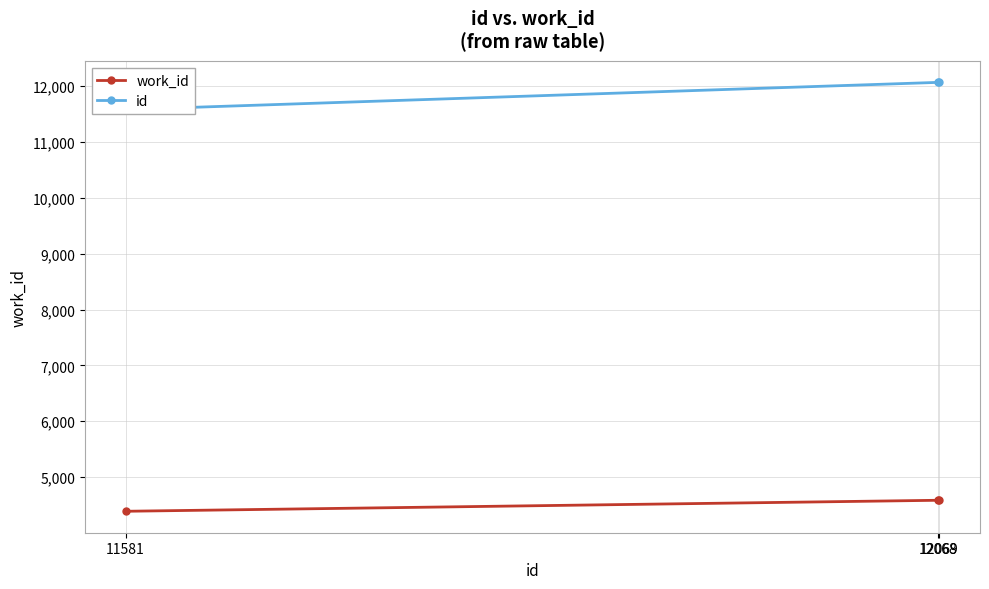

What is the value of the work_id point at the 3rd from the left?

4584